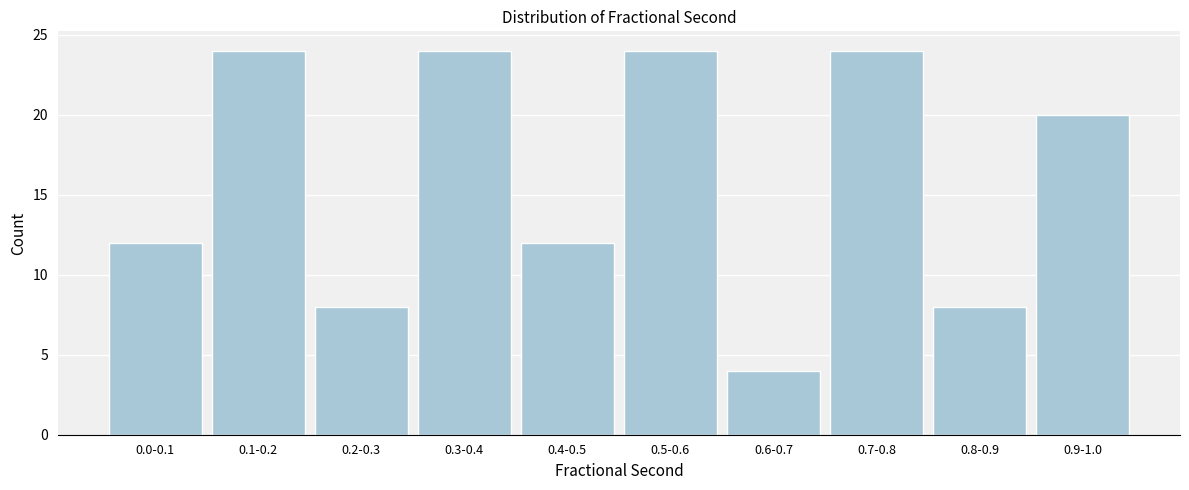

Reading right to left, what are all the values shown in this chart?

0.9-1.0=20	0.8-0.9=8	0.7-0.8=24	0.6-0.7=4	0.5-0.6=24	0.4-0.5=12	0.3-0.4=24	0.2-0.3=8	0.1-0.2=24	0.0-0.1=12